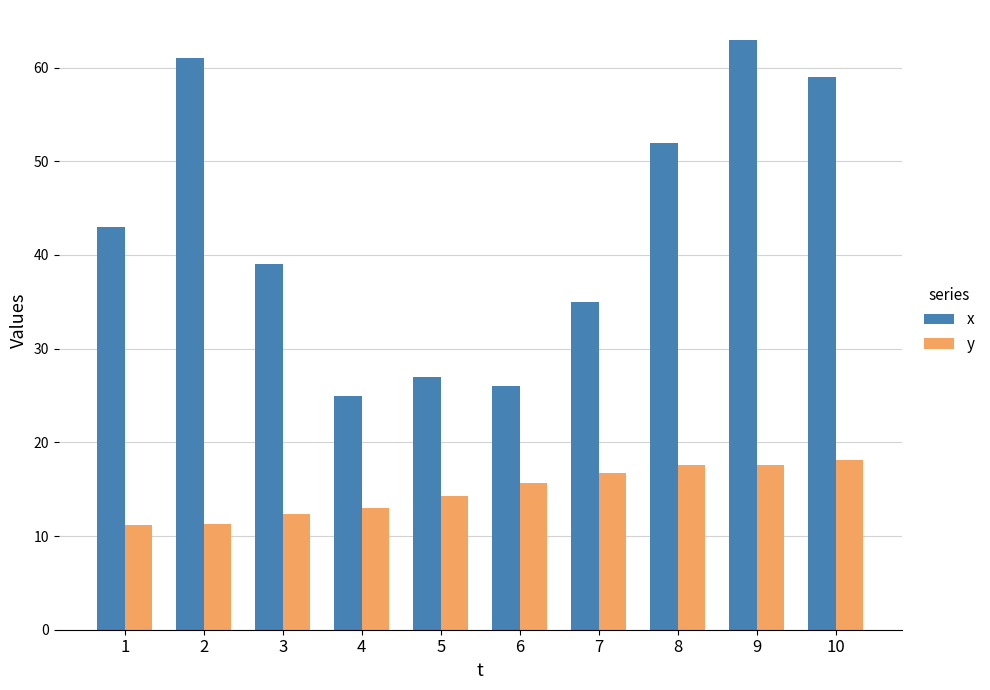

How many groups of bars are there?

10